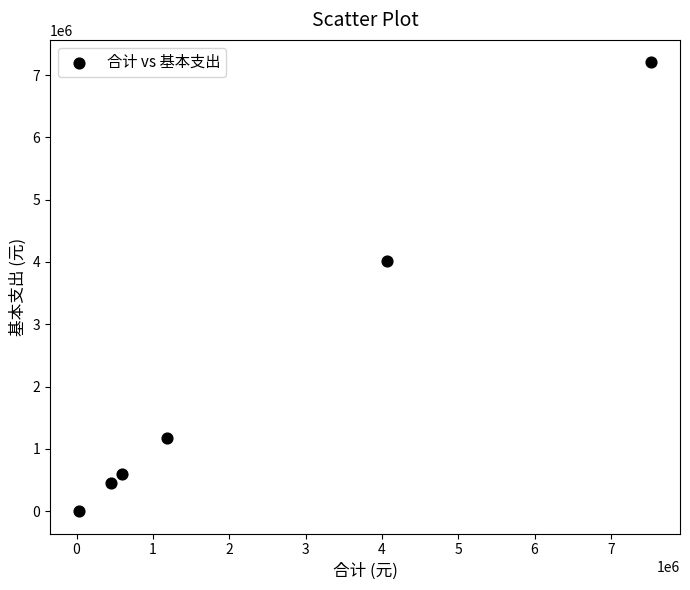

What Y value in the scatter plot is closest to 3602971?

4008133.5